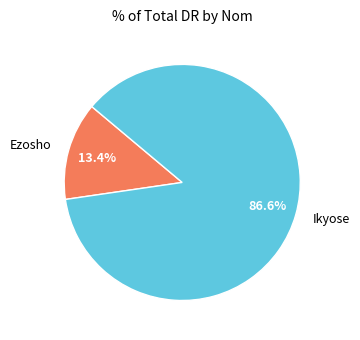

Does Ezosho account for over 50% of the chart?

No